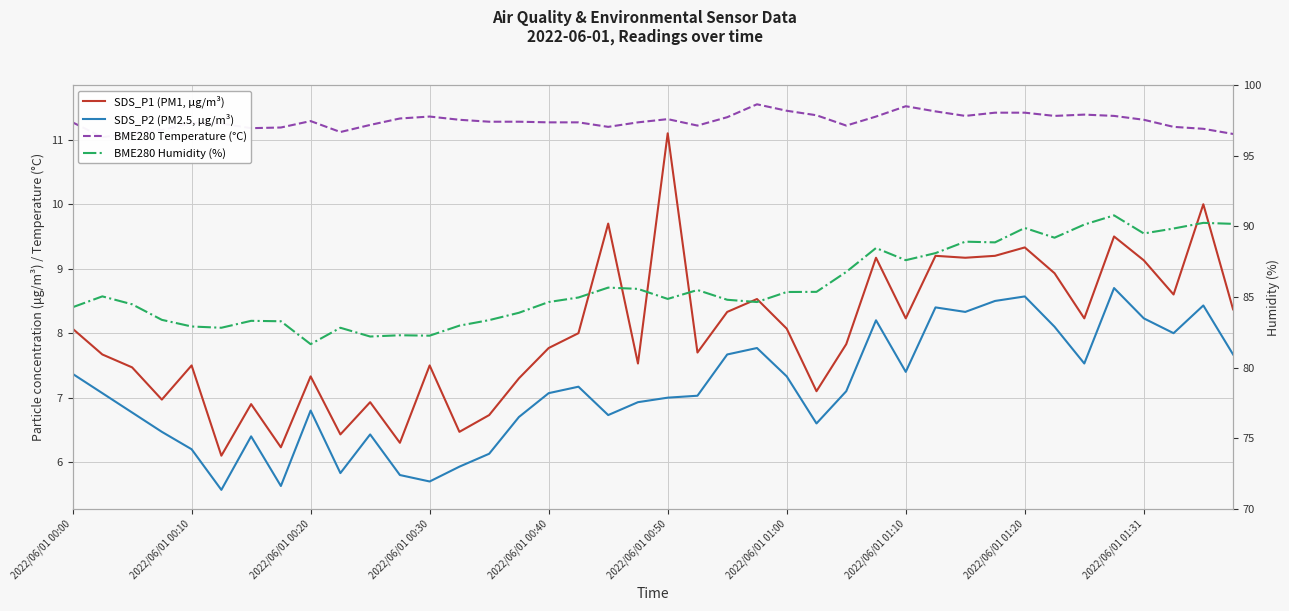

At how many categories does at least one series exceed 80?

40